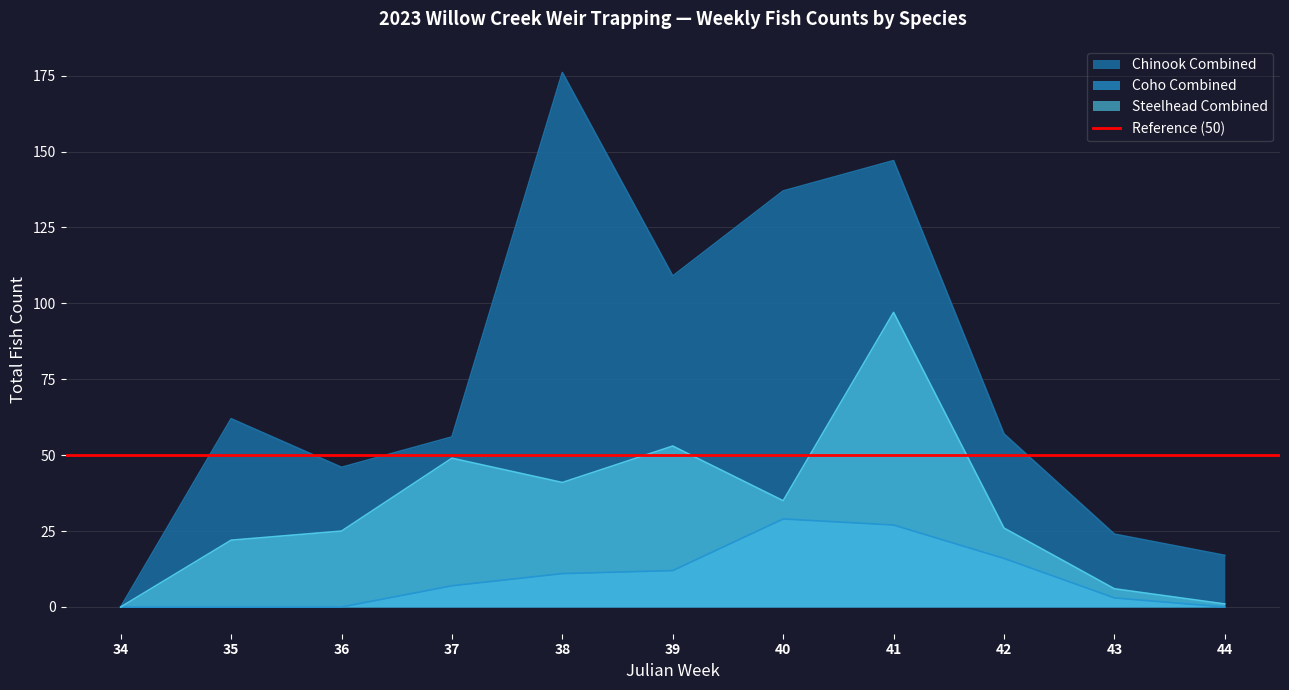

Which series has the widest spread of values?

Chinook Combined